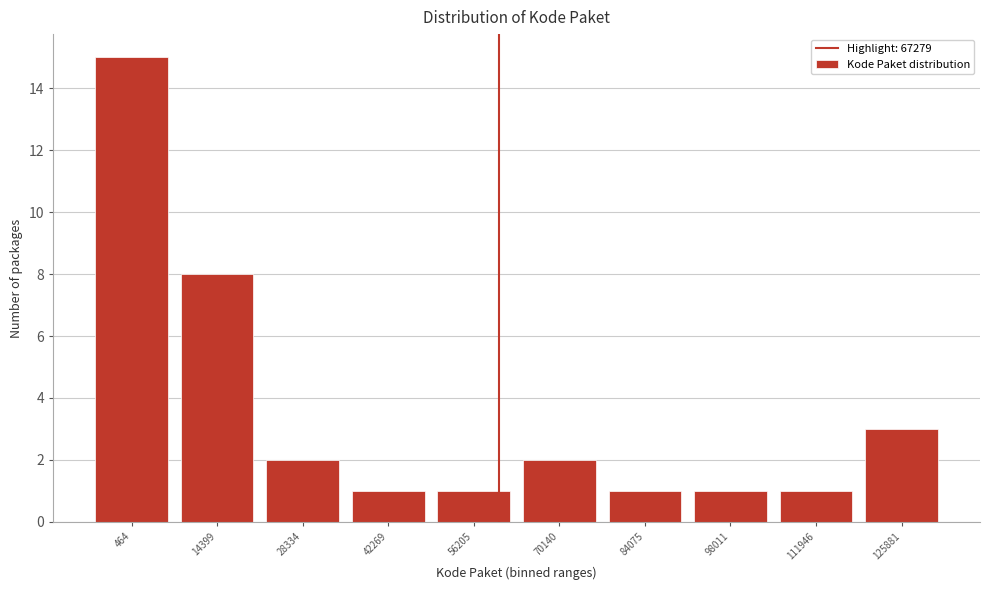

Reading right to left, list all the values displayed in this chart.

3	1	1	1	2	1	1	2	8	15